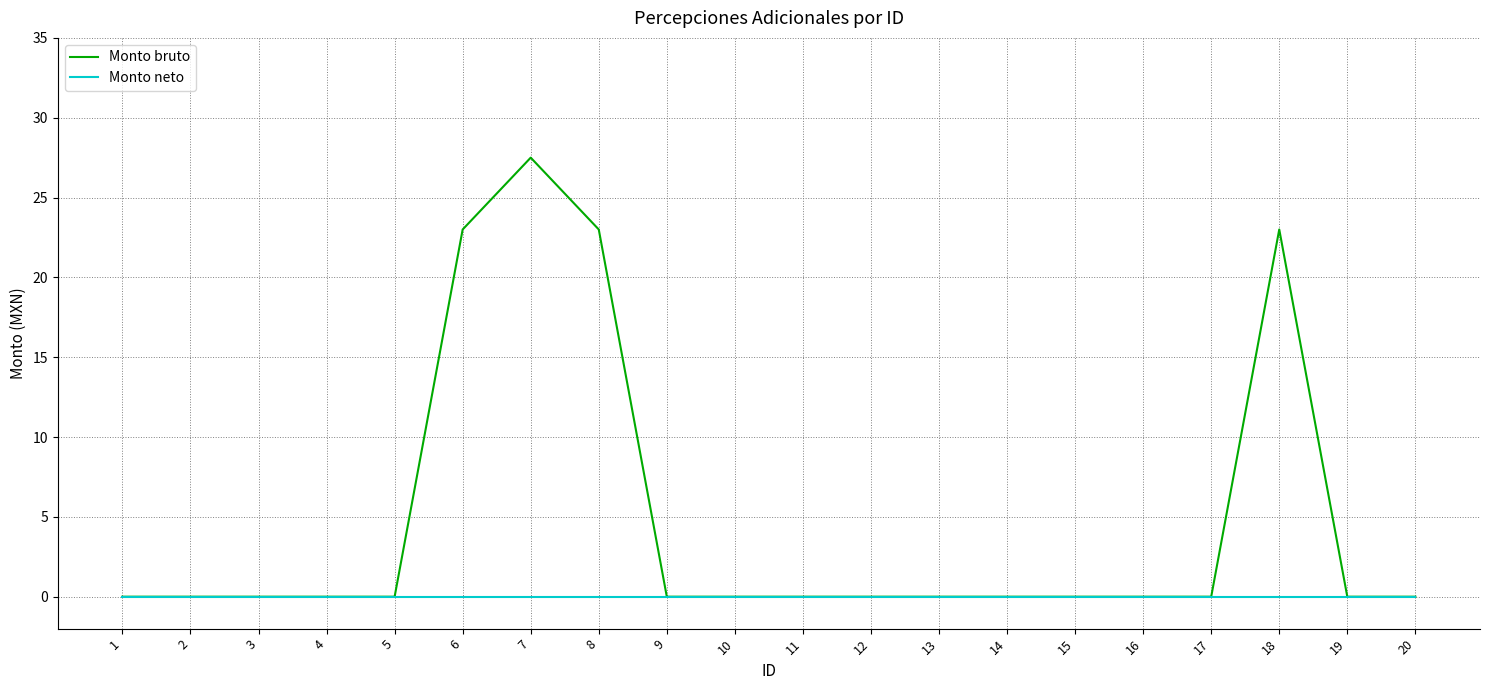

True or false: Monto bruto has more than 0 points higher than both neighbors.

True